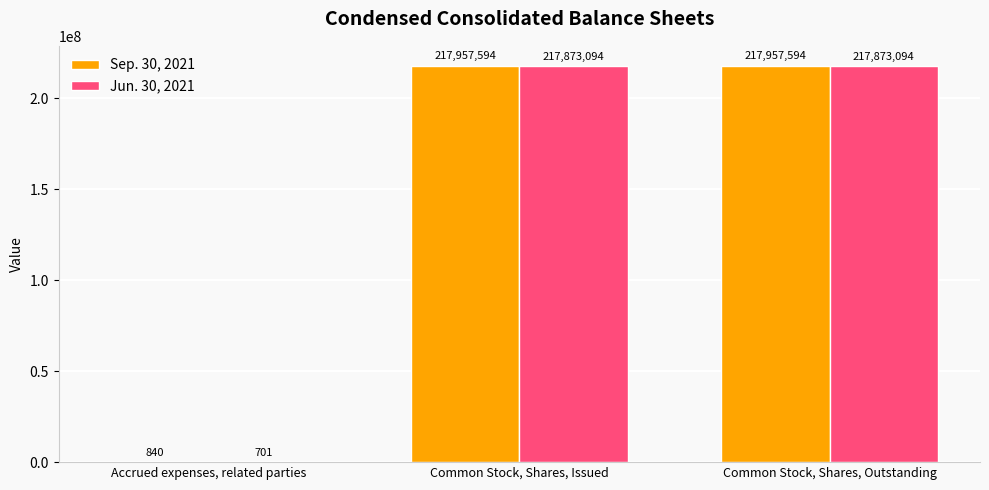

What is the maximum value for Sep. 30, 2021?

217957594